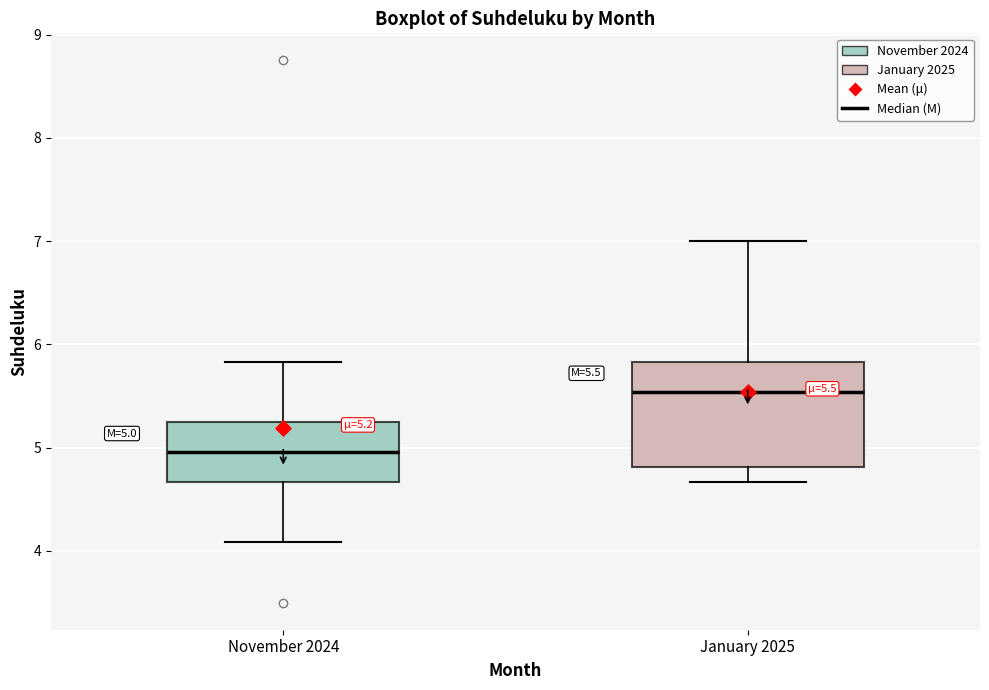

Which box is the tallest, from its lower edge to its upper edge?

January 2025